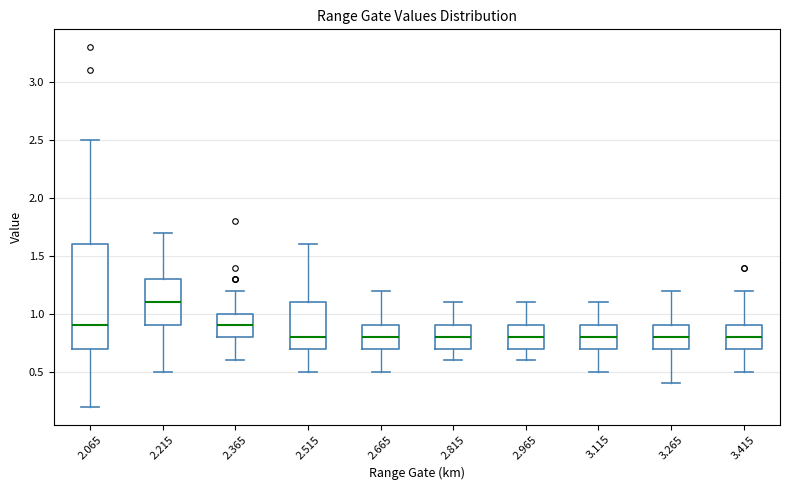

Where is the lower edge of the box at x = 2.965 on the y-axis? The values are not printed on the chart, so give them approximately, as read against the axis.

0.7